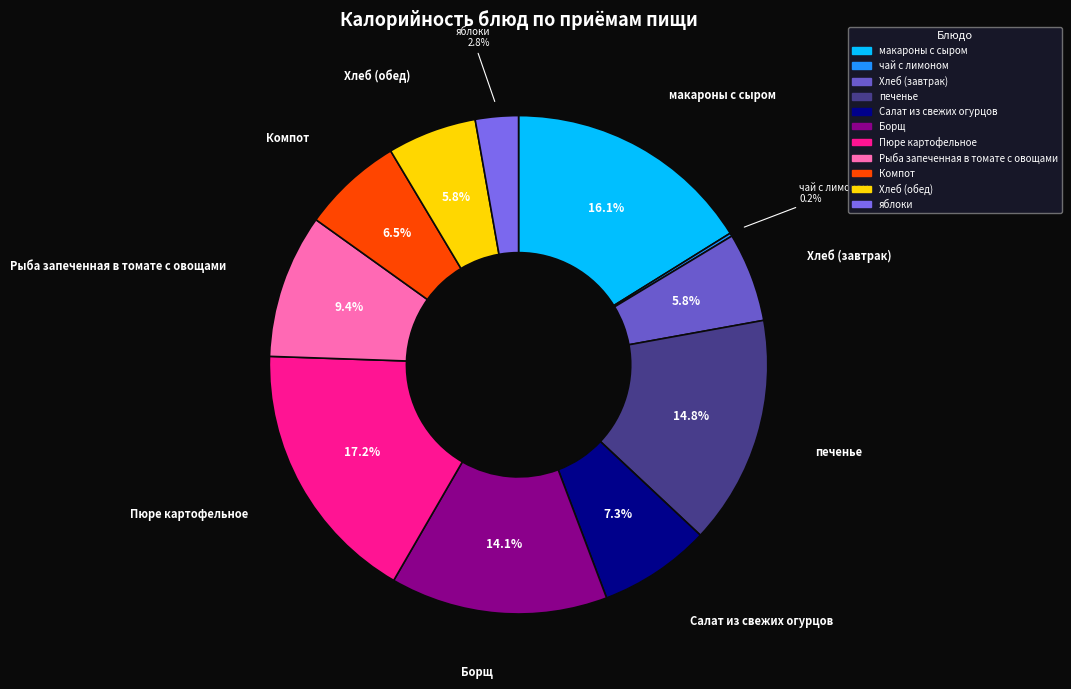

What is the ratio of the value at Хлеб (завтрак) to the value at макароны с сыром?

0.4